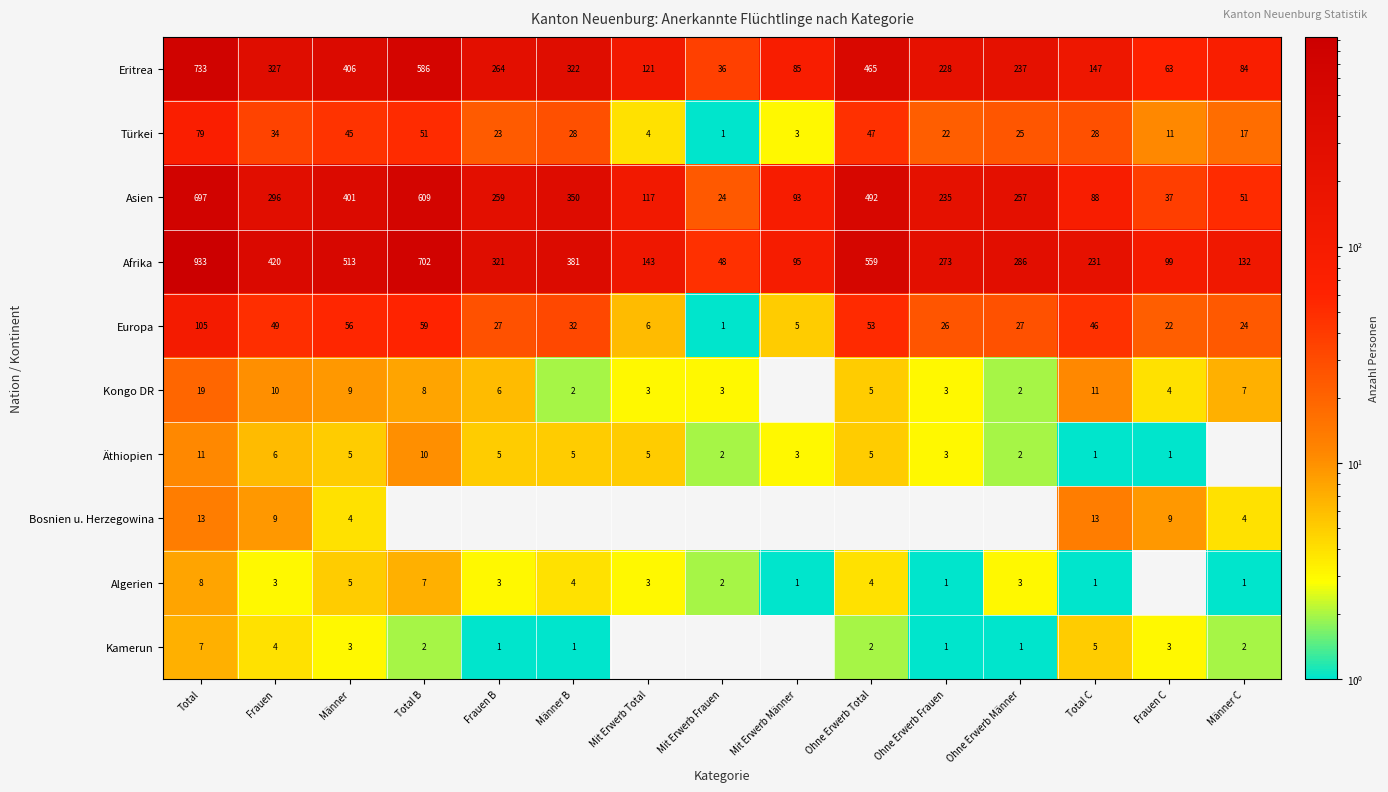

The value of Äthiopien at Frauen is 3. True or false?

False